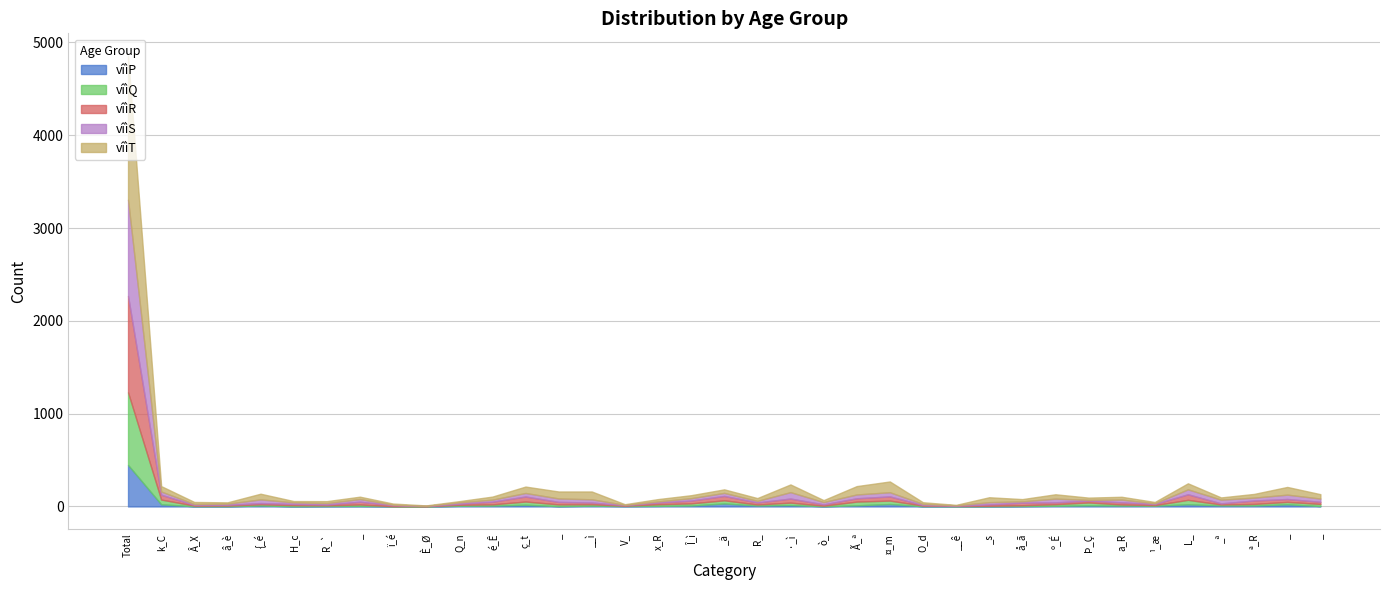

True or false: vîìR and vîìP cross at least once.

False